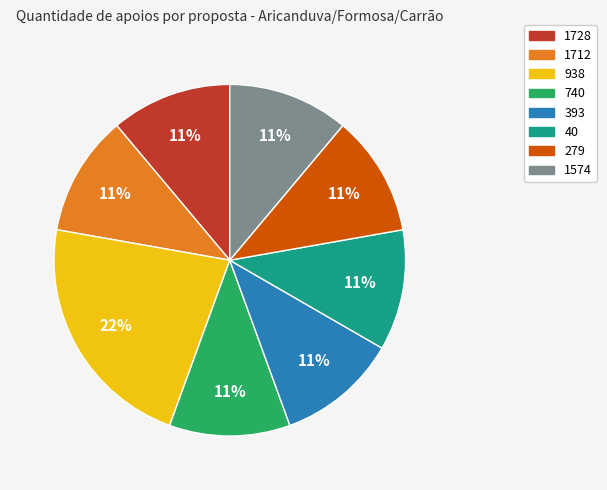

To the nearest percent, what is the difference between the largest and smallest slice percentages?

11%